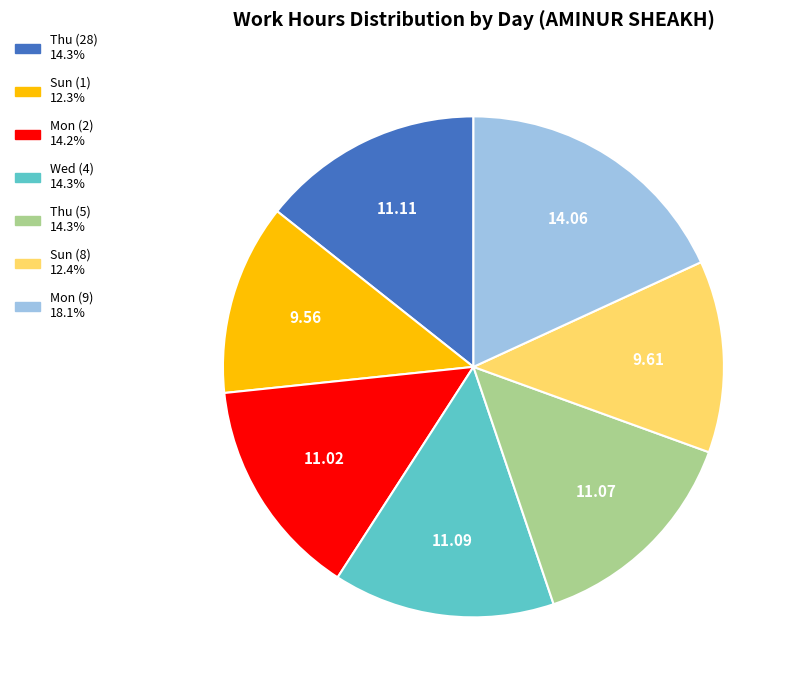

How many slices are in this pie chart?

7